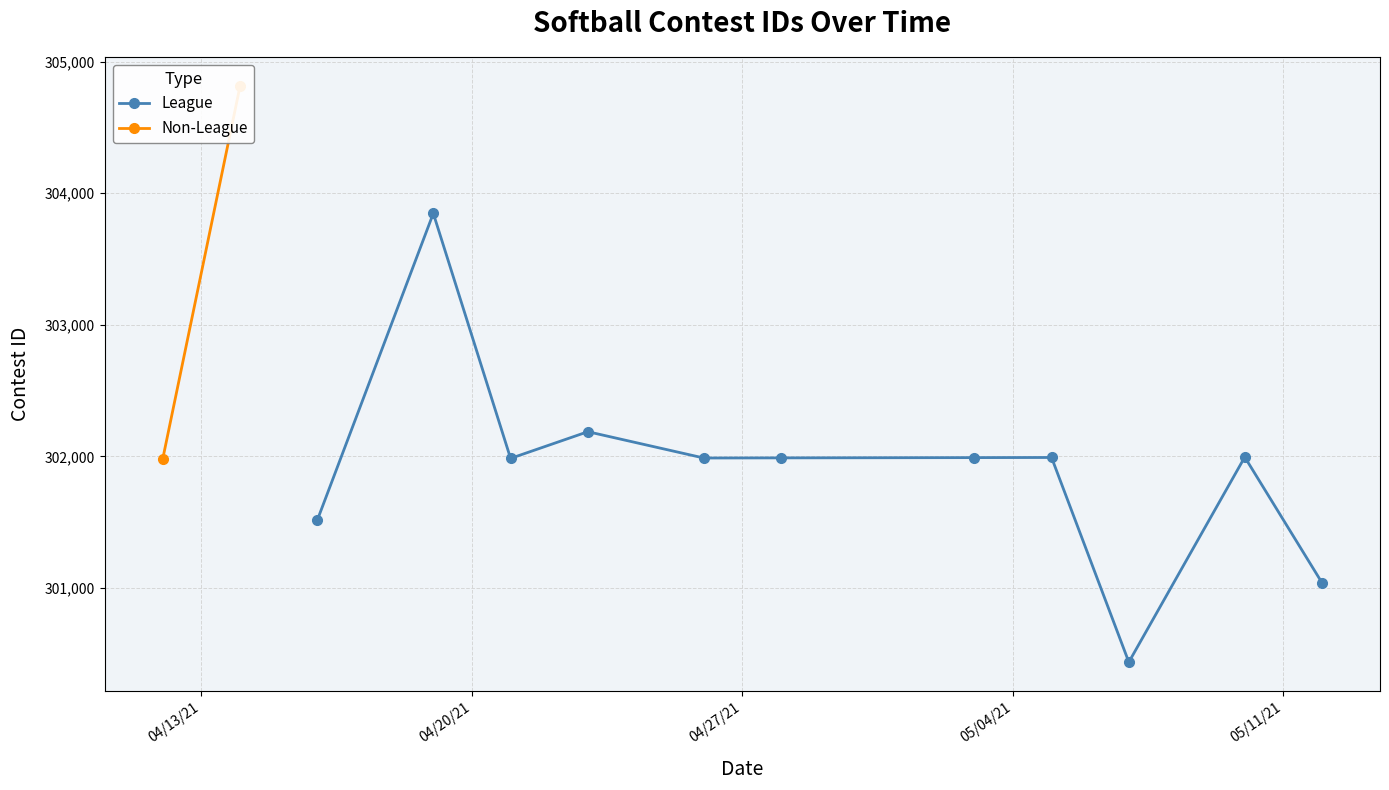

What is the value of the League point at the 7th from the left?

301990